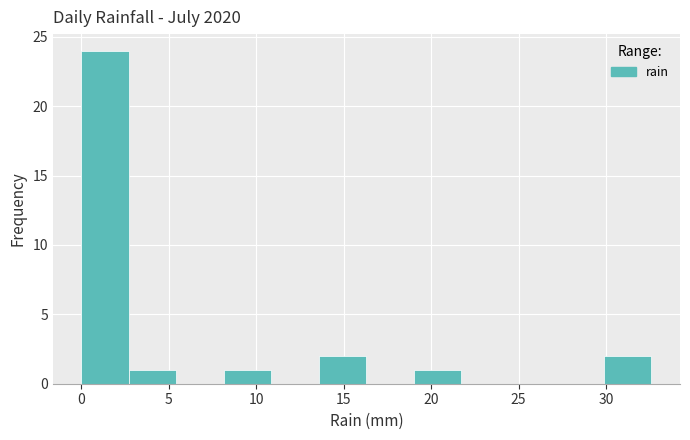

Reading left to right, list every bar in this chart as the range it spans on the x-axis followed by its height. Neither the bar edges nor the heights are printed on the chart, so give them approximately, as read against the axes.

0.0 to 2.5: 24
2.5 to 5.5: 1
5.5 to 8.0: 0
8.0 to 11.0: 1
11.0 to 13.5: 0
13.5 to 16.5: 2
16.5 to 19.0: 0
19.0 to 21.5: 1
21.5 to 24.5: 0
24.5 to 27.0: 0
27.0 to 30.0: 0
30.0 to 32.5: 2